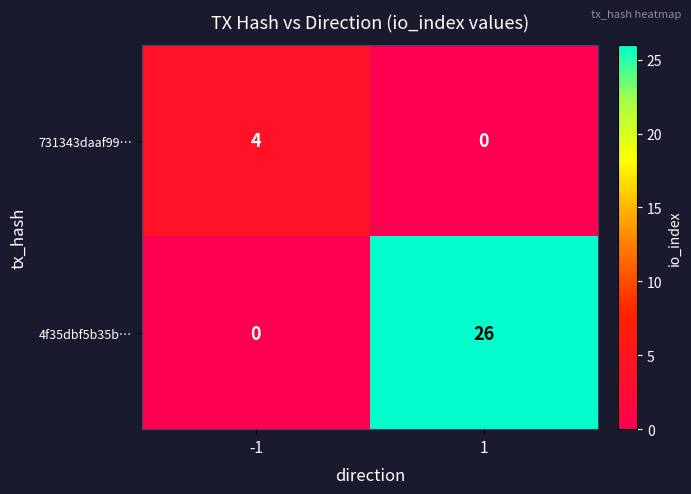

The value of 4f35dbf5b35b… at 1 is 42. True or false?

False